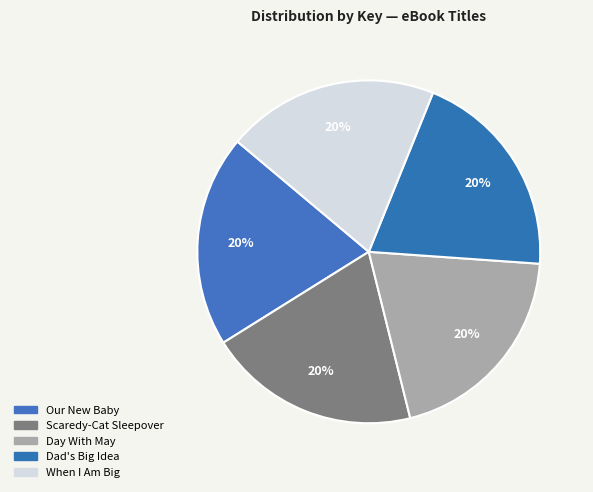

Does When I Am Big account for over 50% of the chart?

No